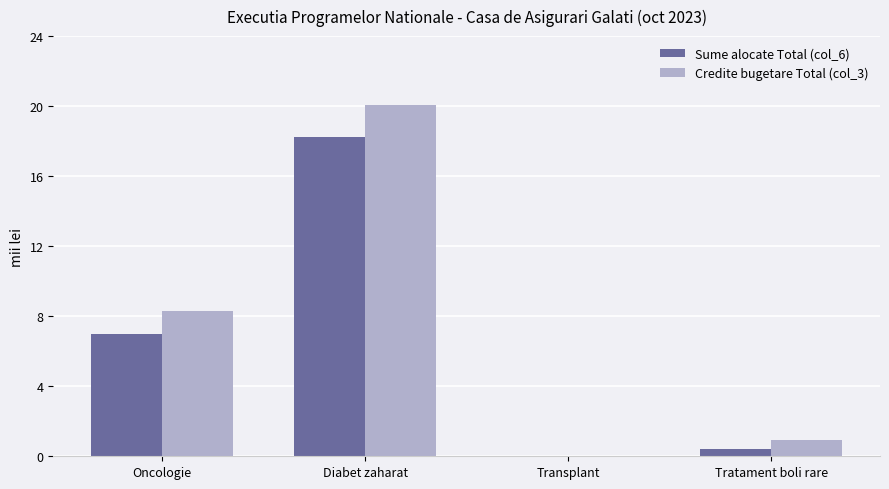

Reading left to right, what are all the values shown in this chart?

Sume alocate Total (col_6): 7.0	18.2	0.0	0.4
Credite bugetare Total (col_3): 8.3	20.1	0.0	0.9